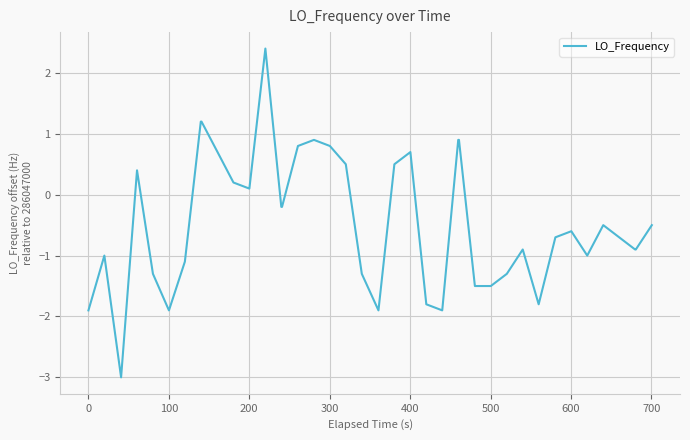

What is the maximum value shown in the chart?

2.4